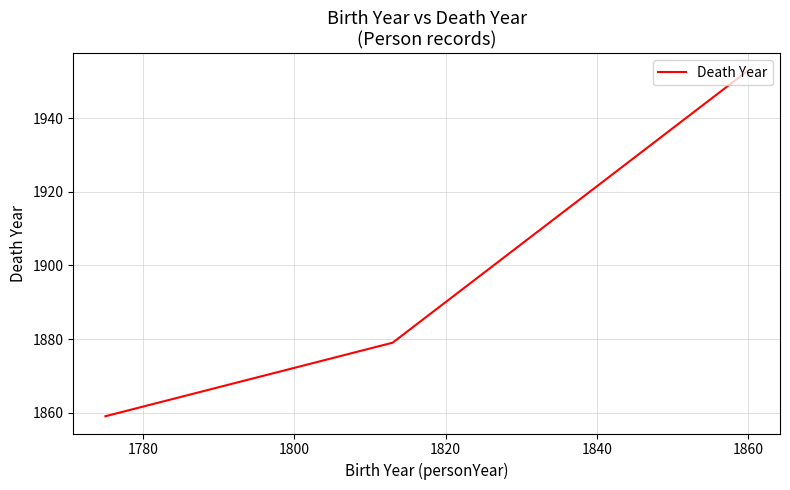

What is the maximum value shown in the chart?

1953